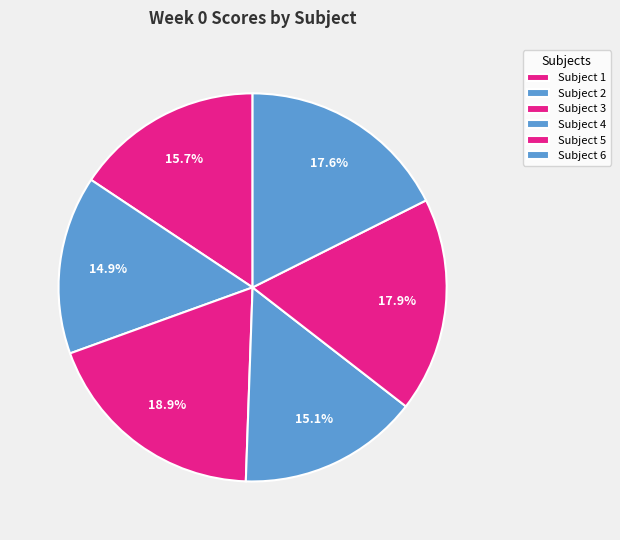

To the nearest percent, what percentage of the pie is Subject 5?

18%